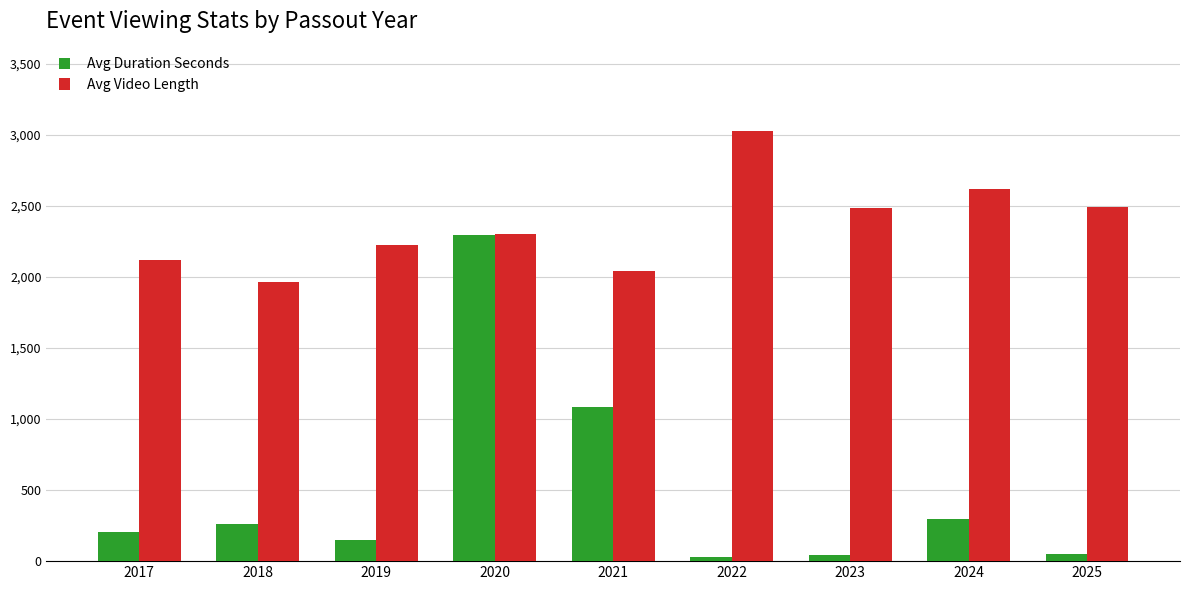

Which category has the highest value in the Avg Duration Seconds series?

2020